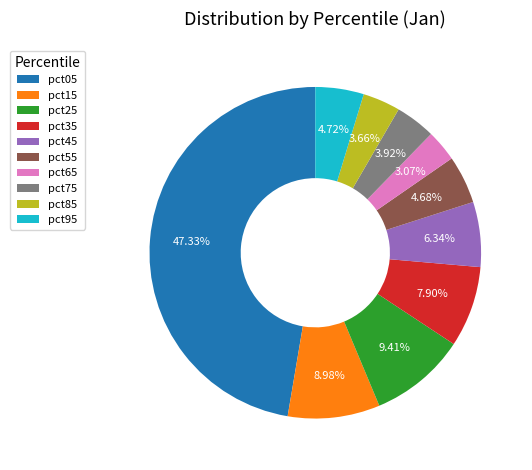

Which slice is the largest?

pct05